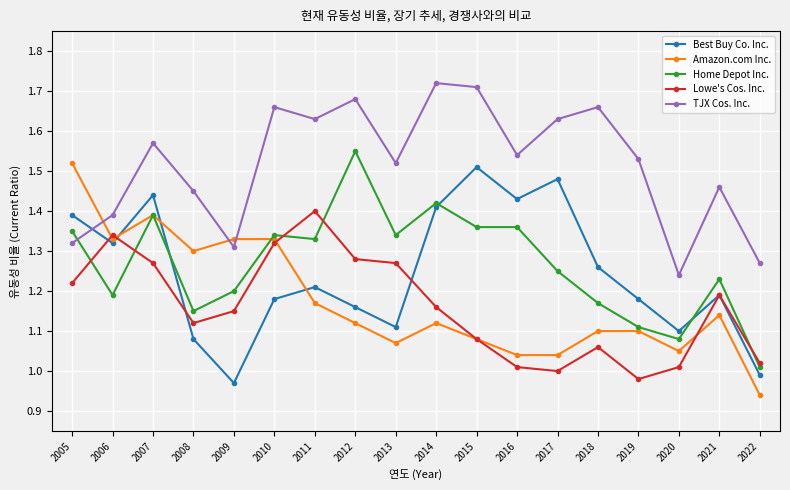

True or false: Home Depot Inc. has a value of 1.9 at 2006.

False